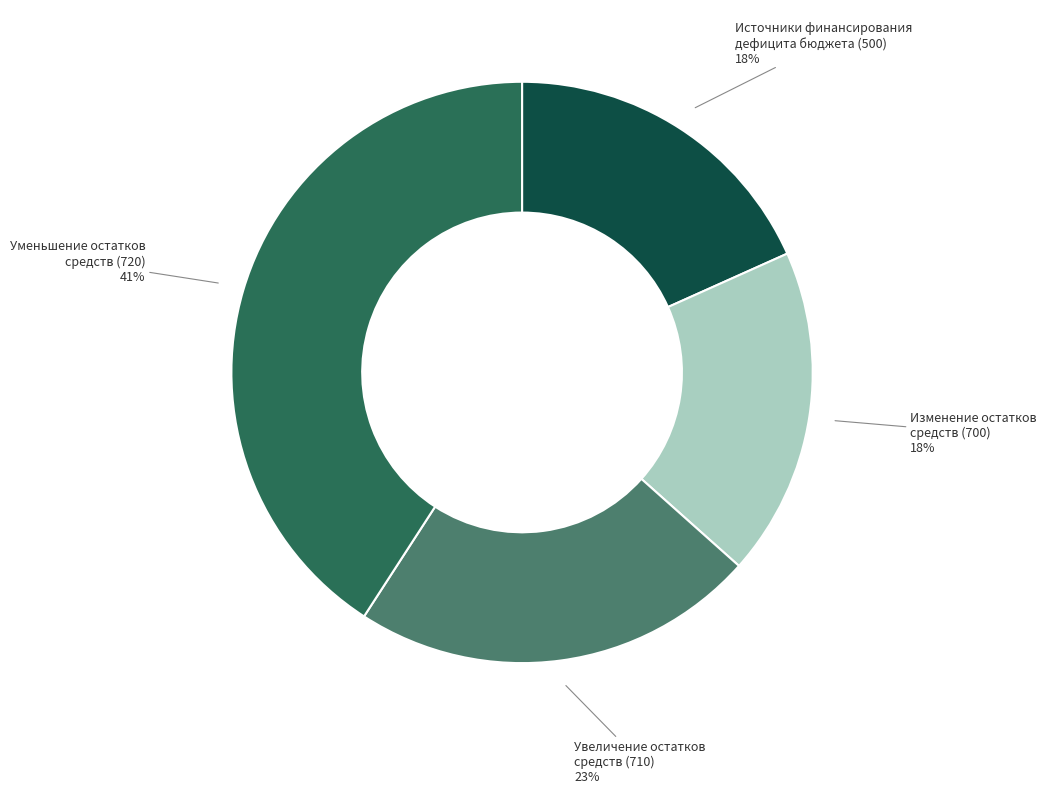

To the nearest percent, what is the average slice percentage?

25%